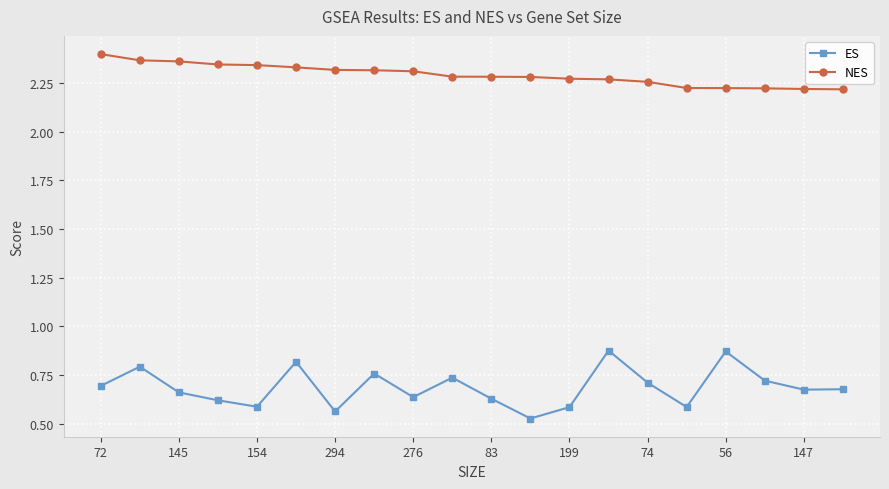

How many NES values are between 2 and 3?

20